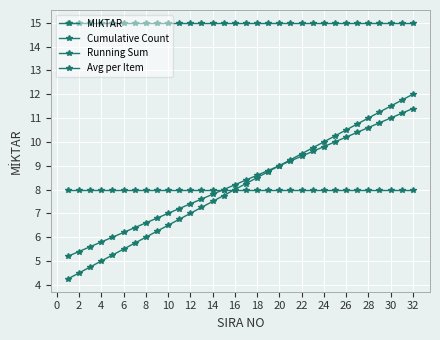

Does the chart have visible grid lines?

Yes